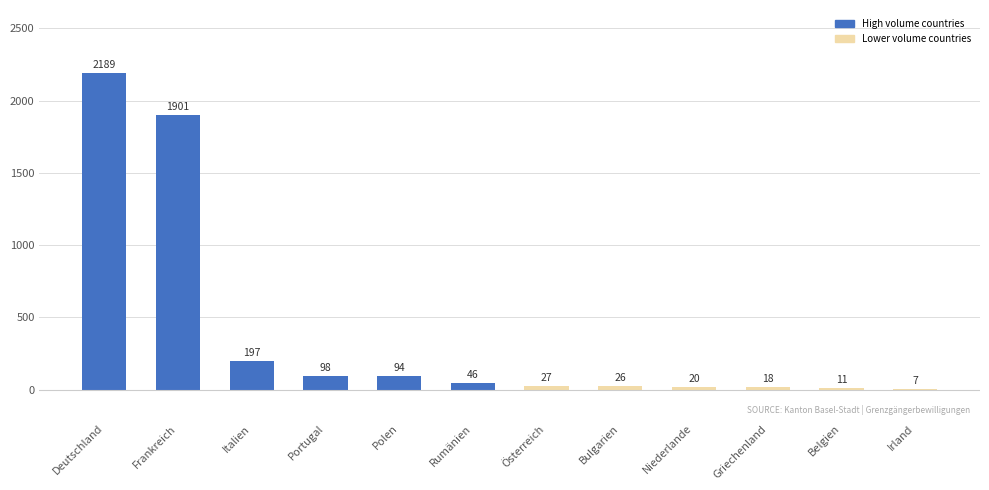

Read the value at Polen, to the nearest 100.

100